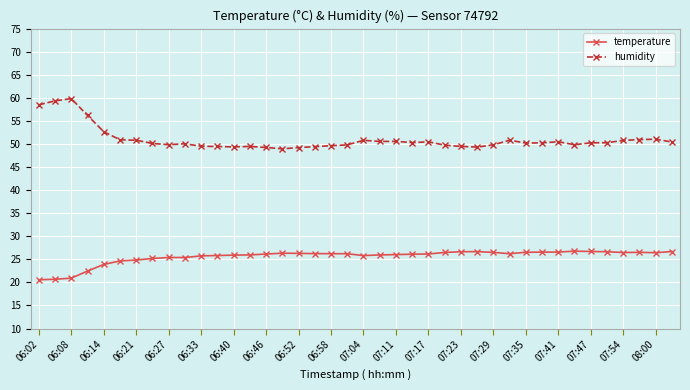

At how many categories does at least one series exceed 28?

40